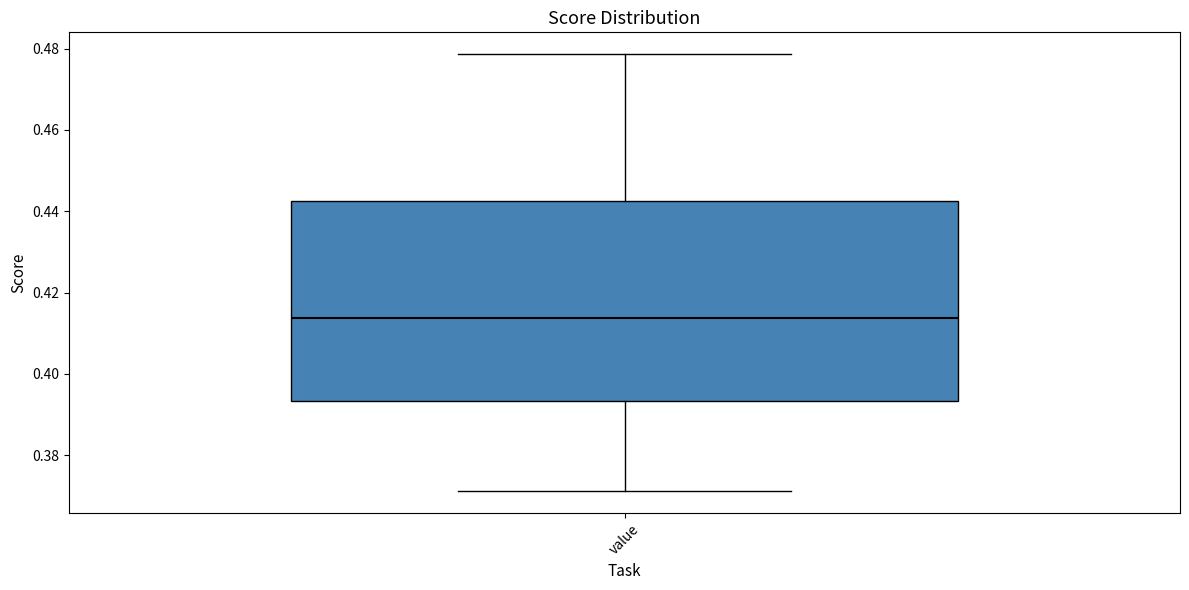

Where does the median line of the box for value sit on the y-axis? The values are not printed on the chart, so give them approximately, as read against the axis.

0.414